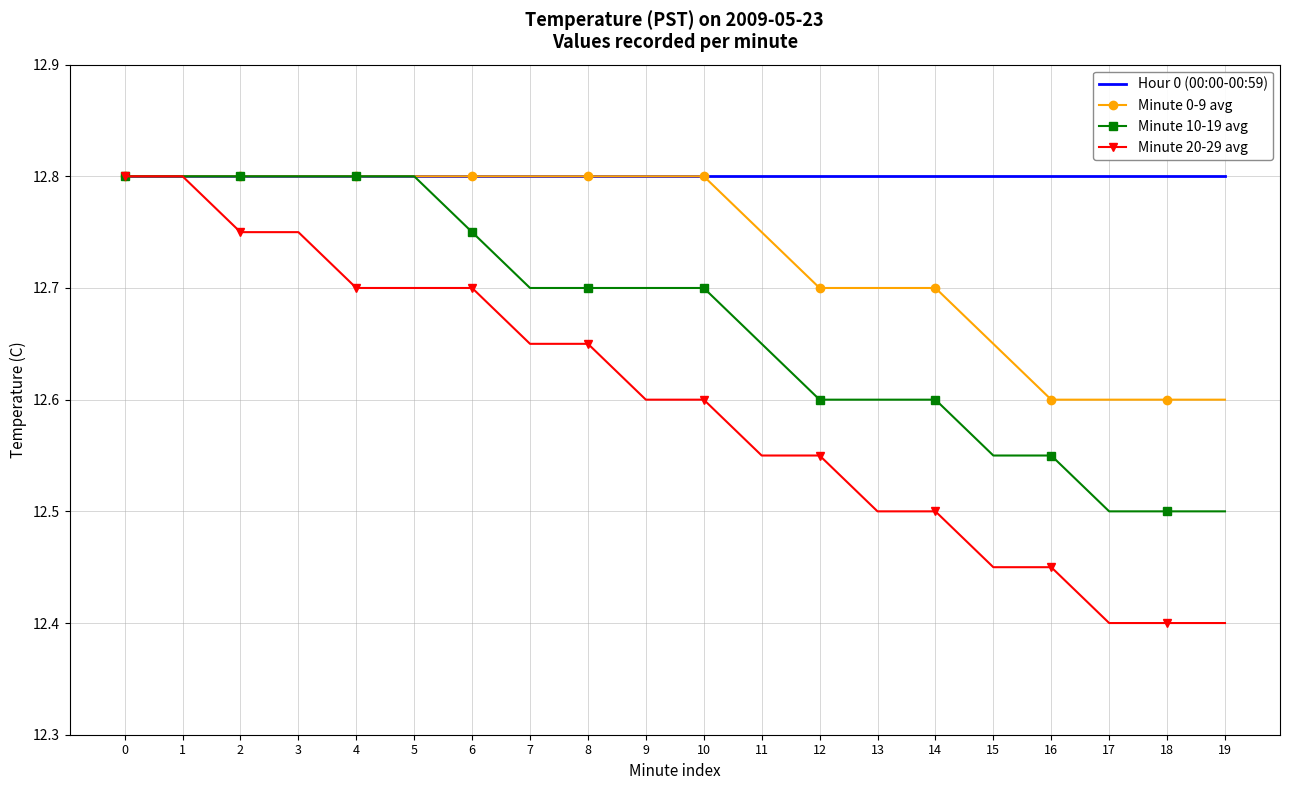

Is the value of Minute 10-19 avg at 11 greater than the value of Minute 20-29 avg at 4?

No